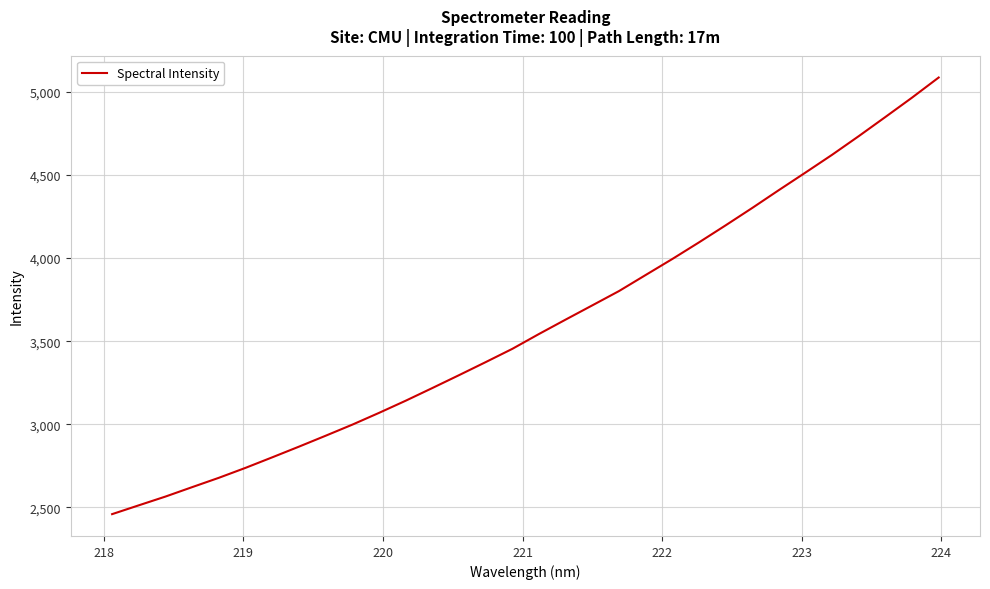

What is the minimum value shown in the chart?

2459.2